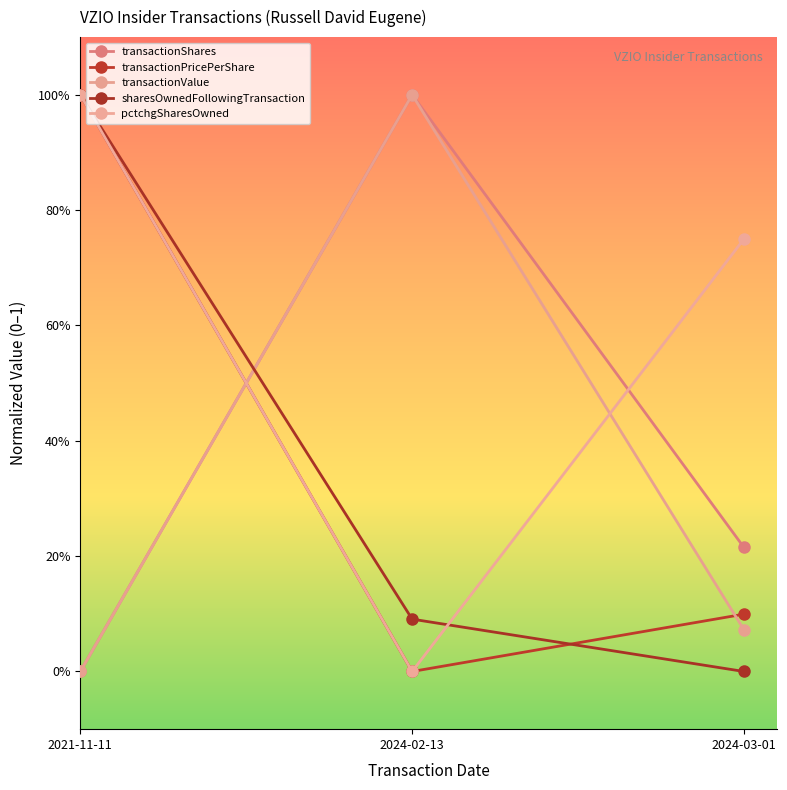

What is the label of the 1st point from the right?

2024-03-01